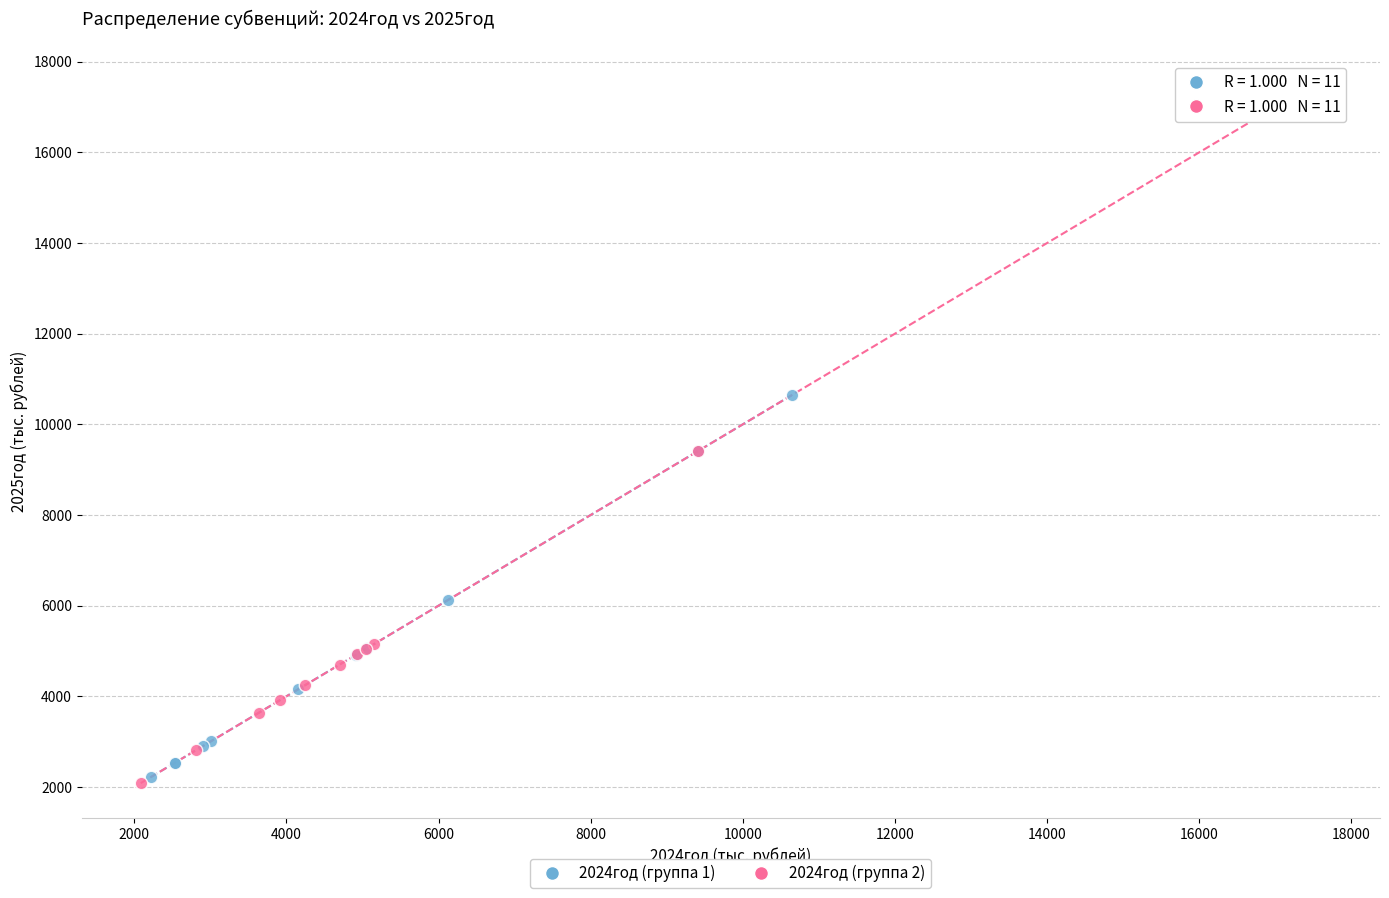

Which series reaches the maximum Y coordinate?

2024год (группа 2)